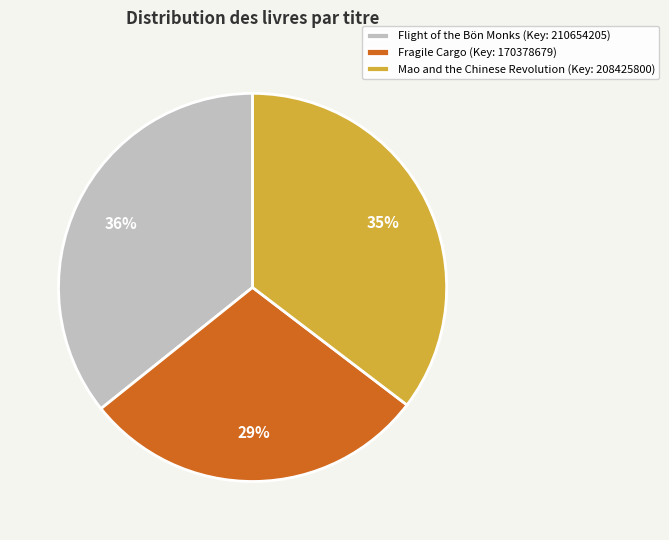

The Flight of the Bön Monks slice represents 36% of the pie. True or false?

True